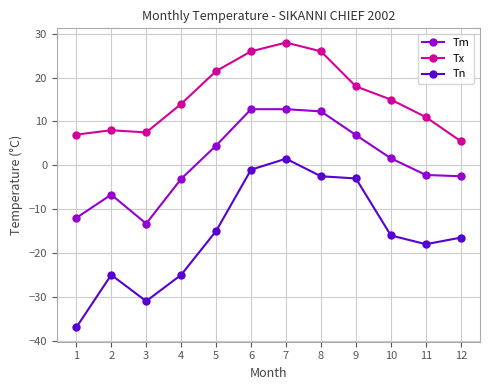

Where is the first local maximum for Tm?

2